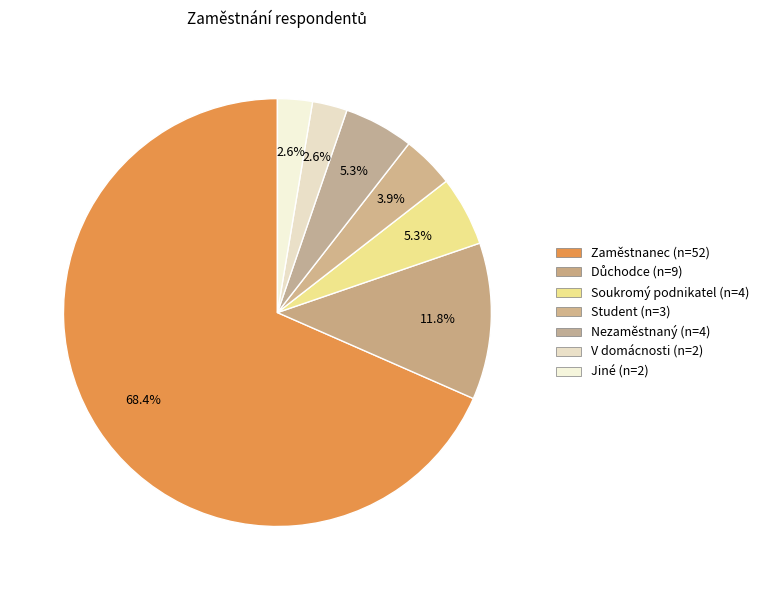

To the nearest percent, what is the average slice percentage?

14%